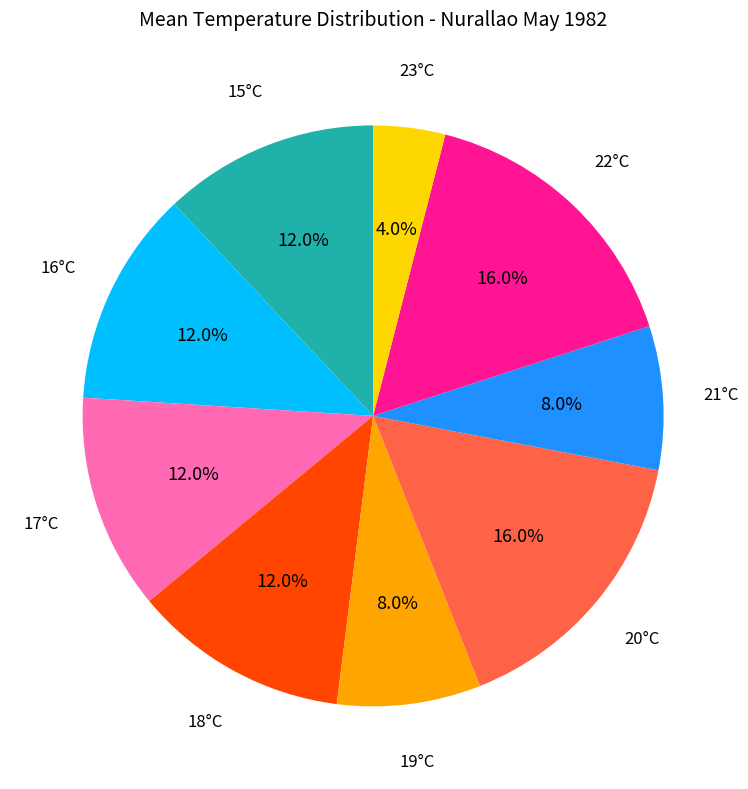

Does any single category account for the majority?

No